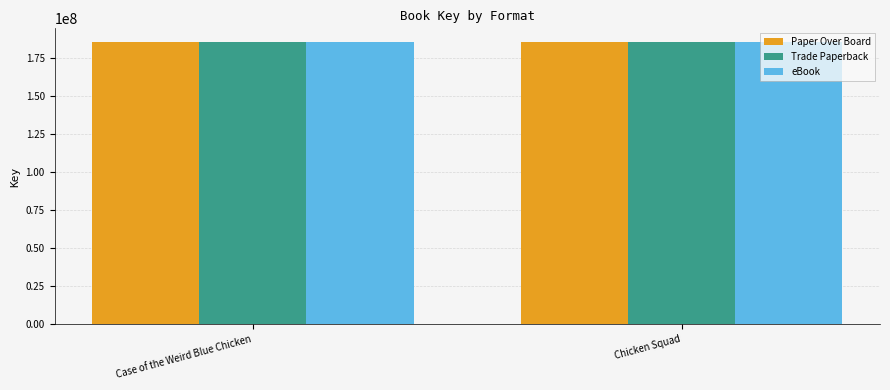

What are all the series names shown in the legend?

Paper Over Board, Trade Paperback, eBook